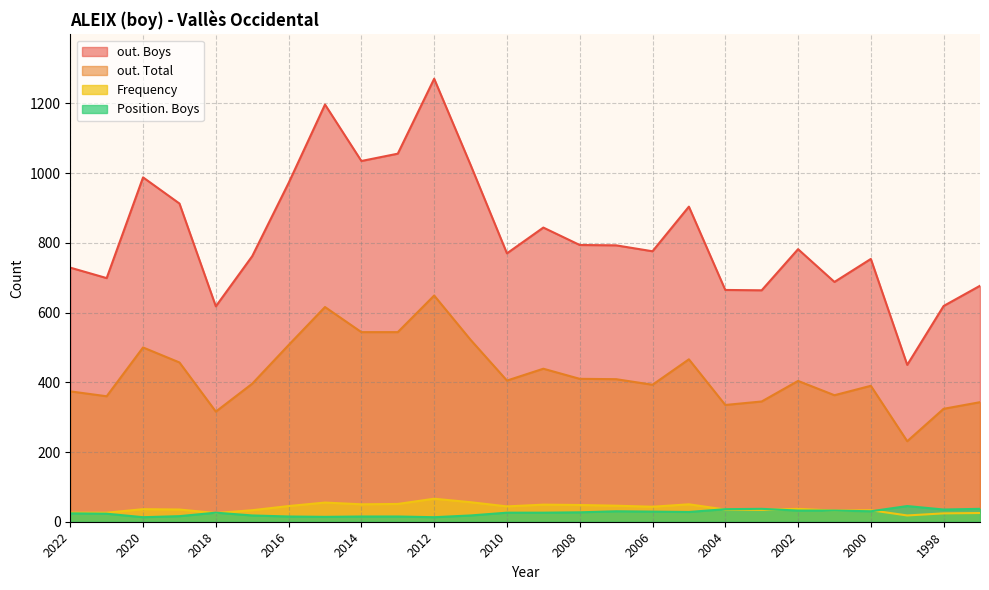

Reading left to right, what are all the values shown in this chart?

out. Boys: 729	699	988	913	618	762	972	1197	1035	1056	1271	1024	770	844	794	793	776	904	665	664	782	688	754	450	619	677
out. Total: 374	360	500	457	316	396	507	616	544	544	649	522	405	439	410	409	393	466	335	345	404	363	390	231	324	343
Frequency: 26	26	36	35	25	33	45	55	50	51	66	56	44	49	48	46	43	50	35	34	37	32	33	18	24	25
Position. Boys: 24	23	13	16	26	18	15	14	15	15	13	18	26	26	27	30	29	28	36	37	32	32	30	45	35	37